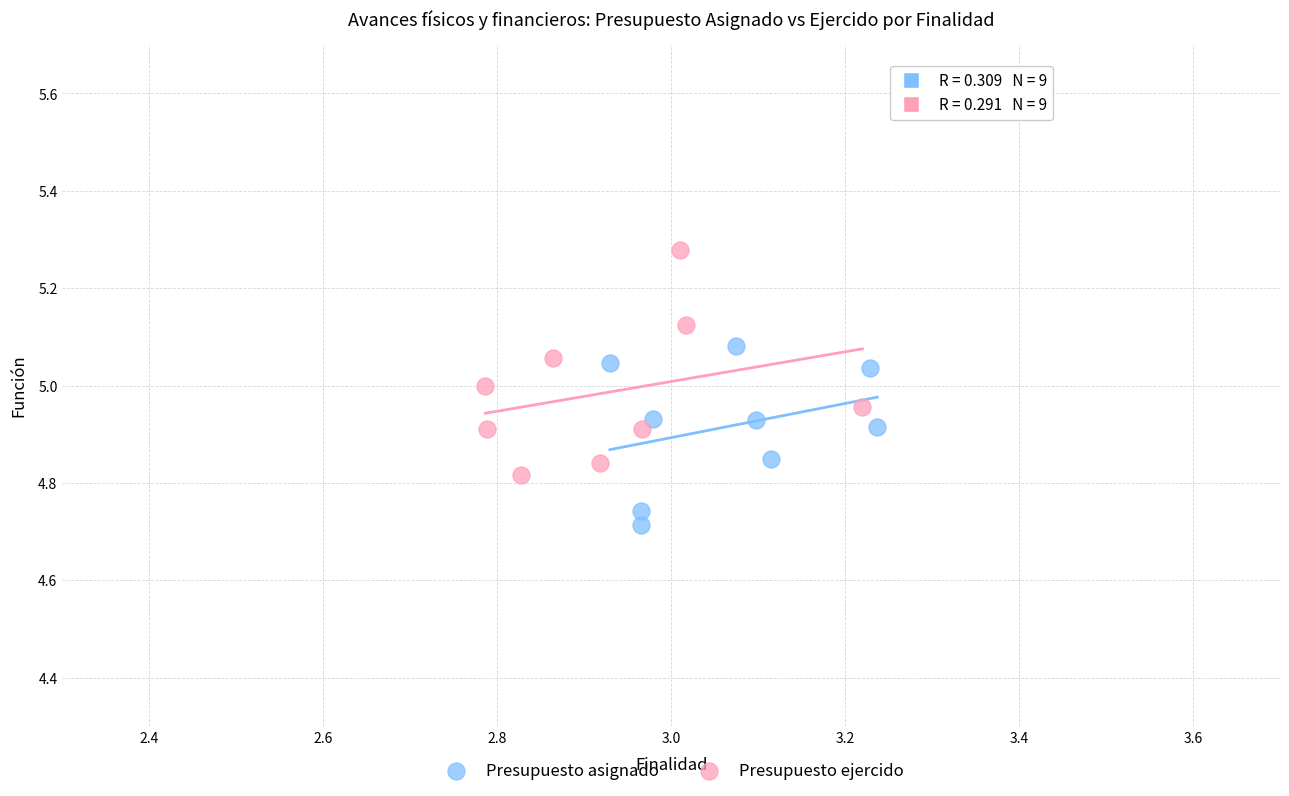

Which series contains the lowest Y value?

Presupuesto asignado